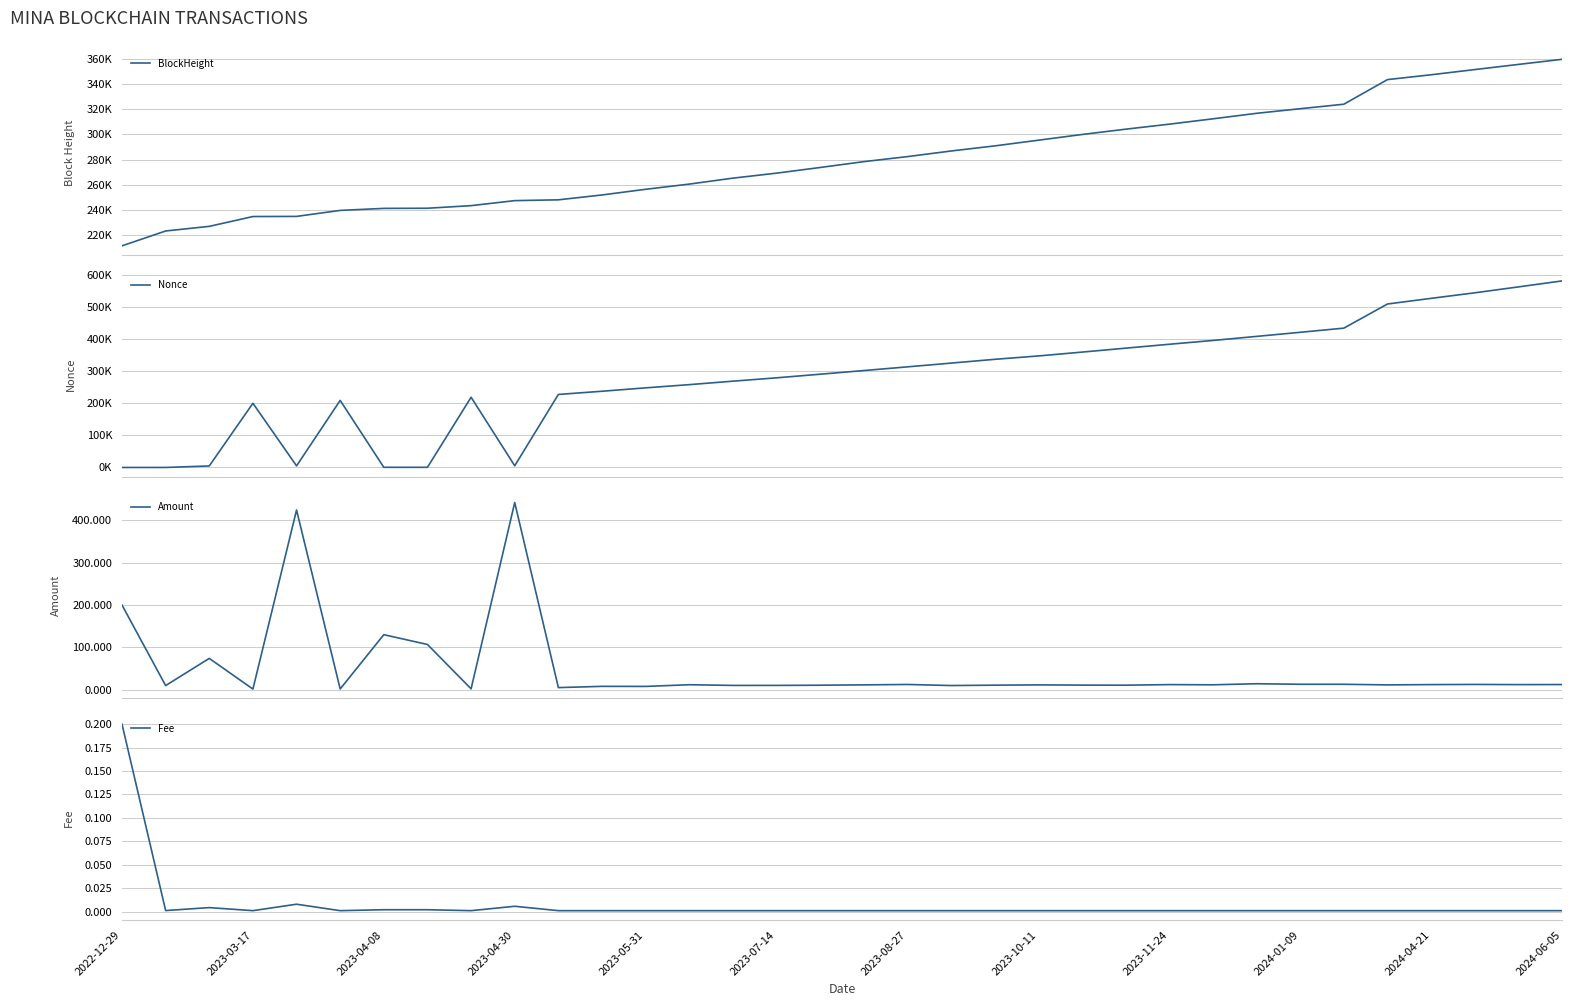

What is the maximum value for Amount?

441.8